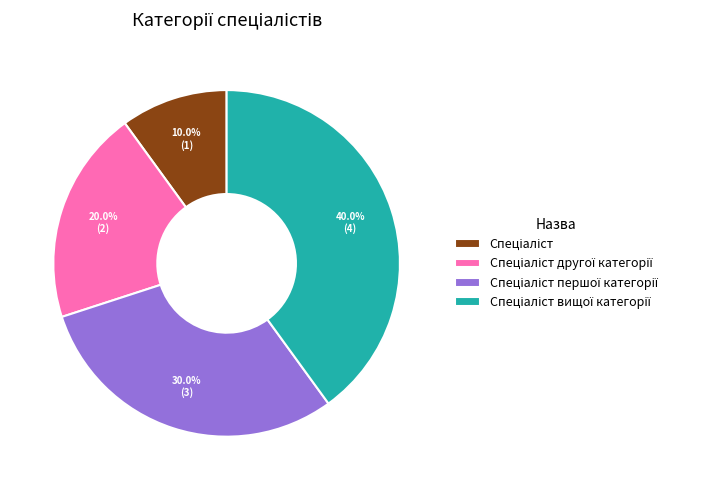

How many slices are in this pie chart?

4